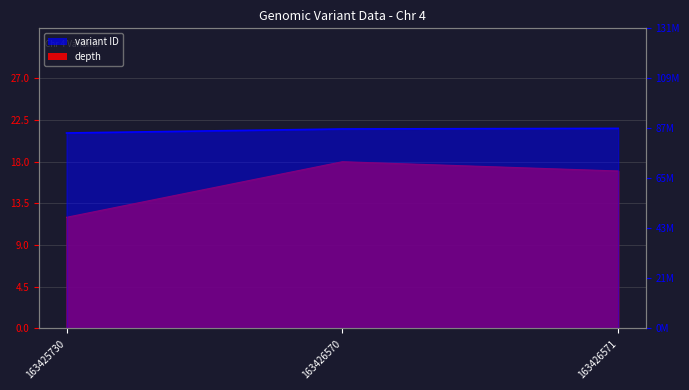

Does the chart display data point markers on the line(s)?

No